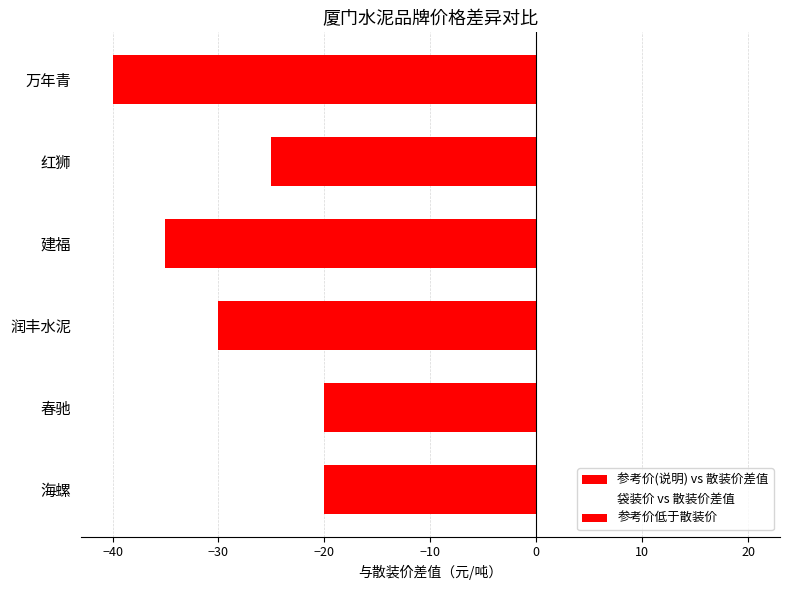

How many groups of bars are there?

6